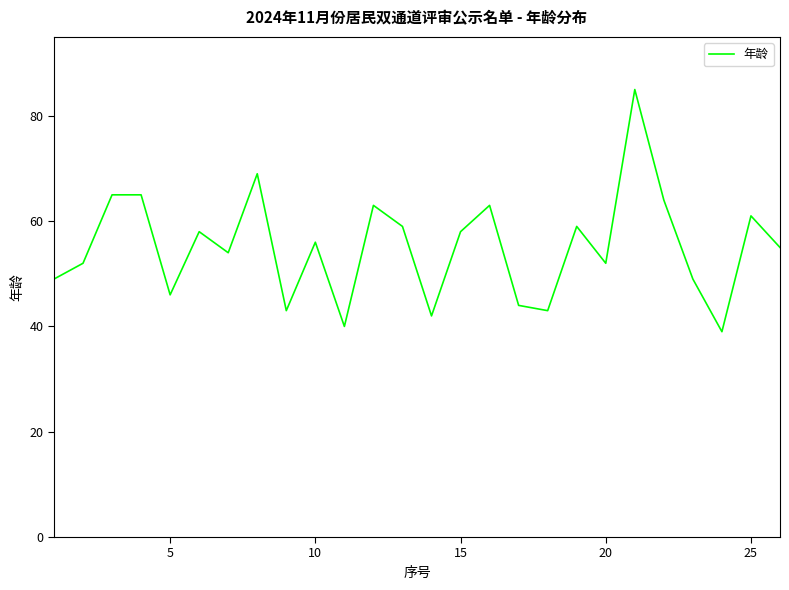

What is the difference between the maximum and minimum values?

46